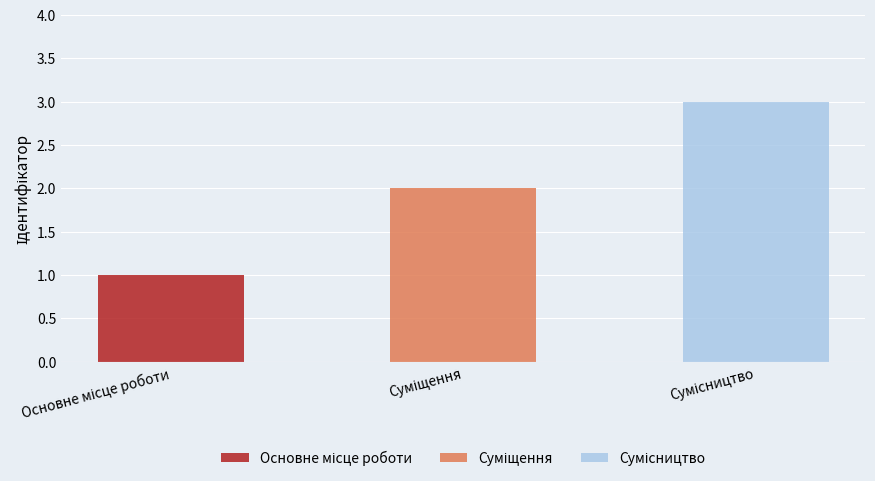

Is it true that the value at Сумісництво is 3?

True